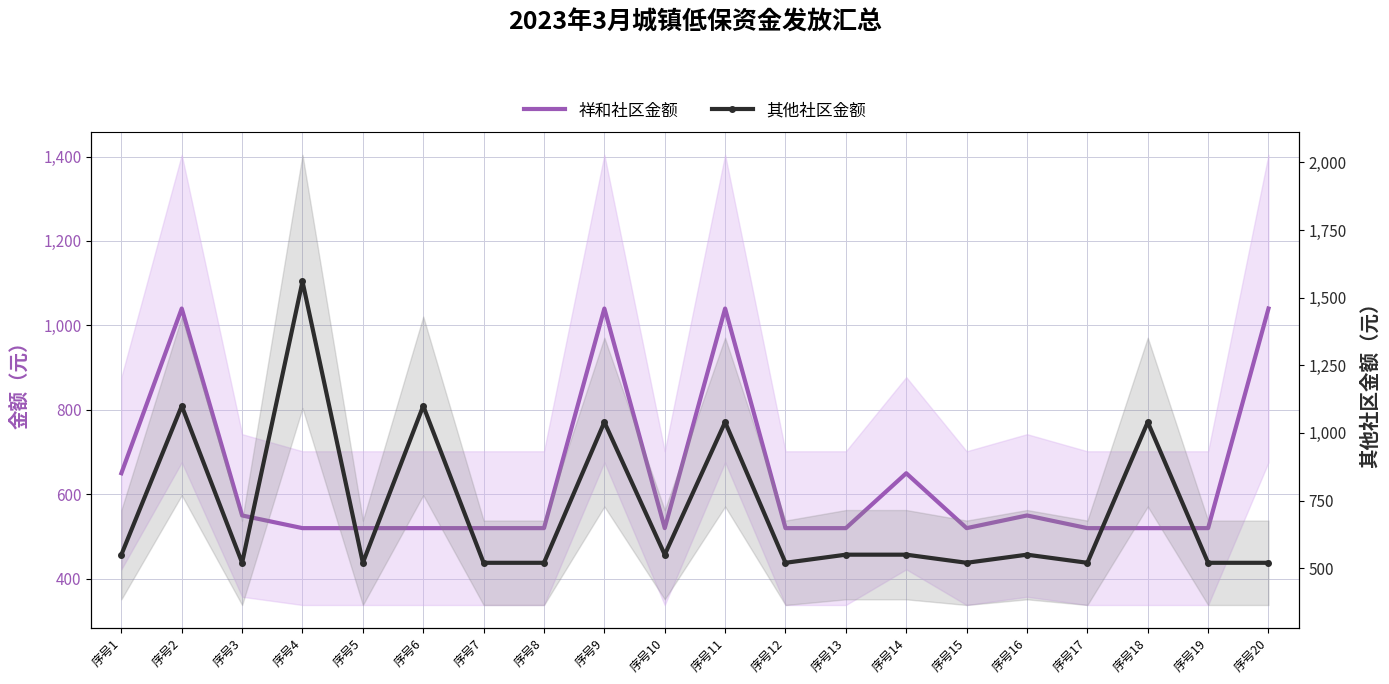

How many values in the 祥和社区金额 series exceed 520?

8